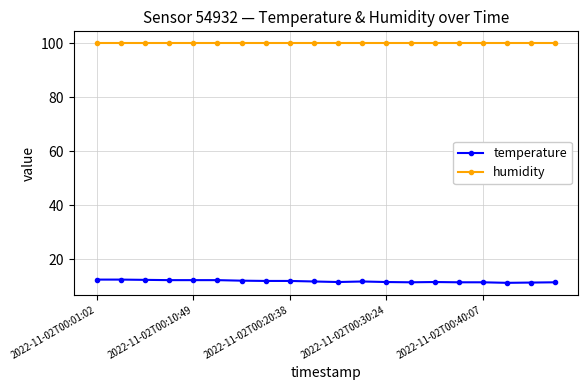

What is the average value of the humidity series?

99.9